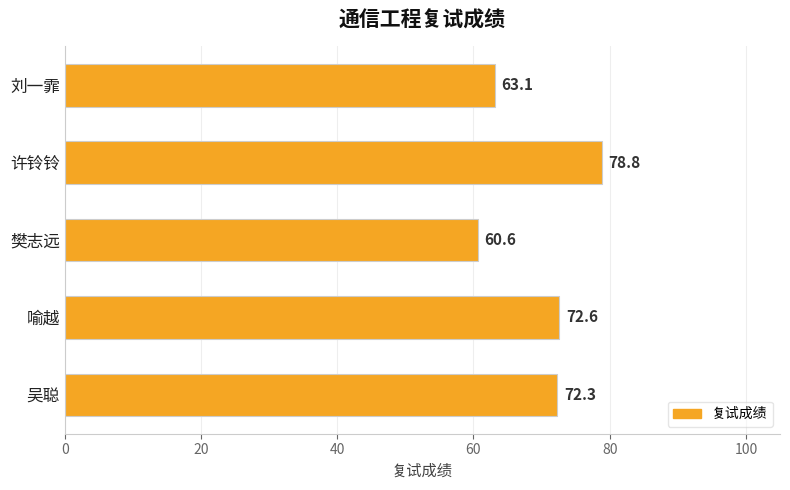

List the labels in order of value, smallest first.

樊志远, 刘一霏, 吴聪, 喻越, 许铃铃